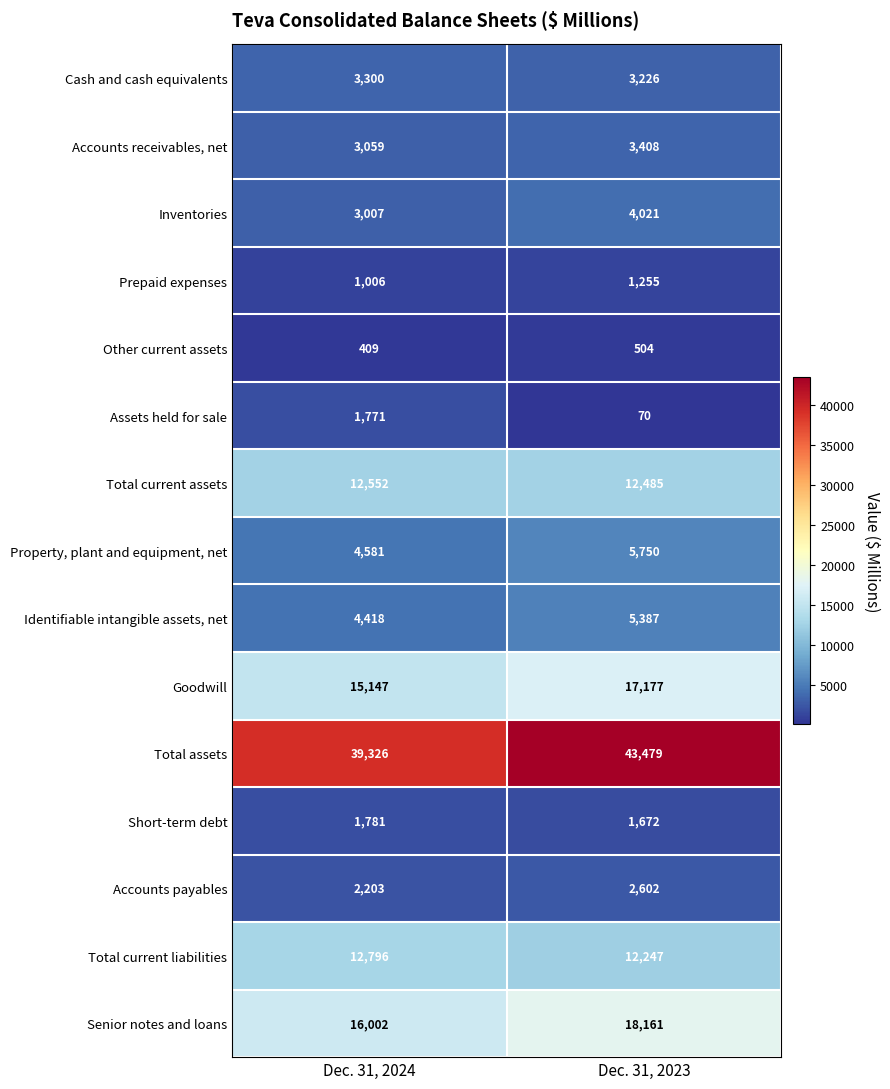

What is the sum of all Accounts receivables, net values?

6467